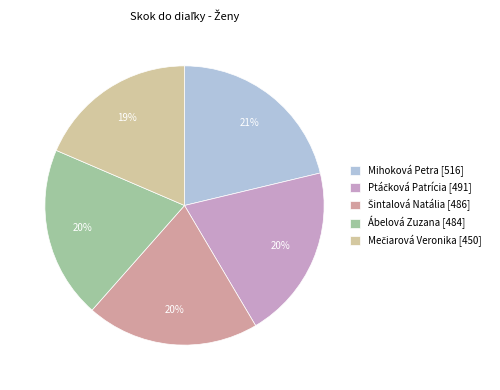

Count the number of slices in the pie.

5